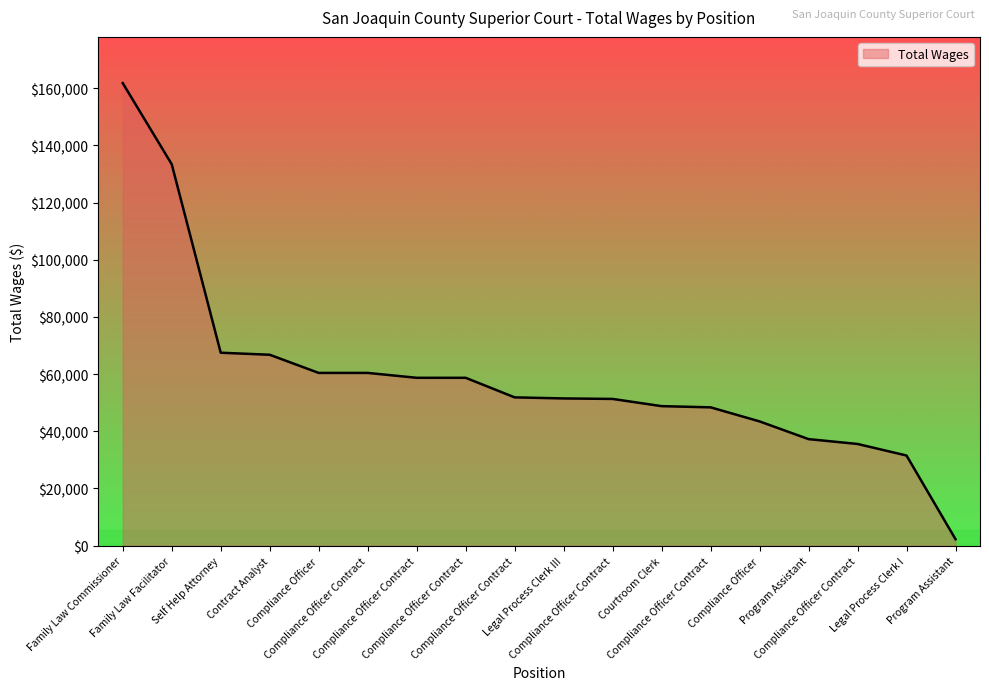

What is the label of the 8th point from the right?

Compliance Officer Contract